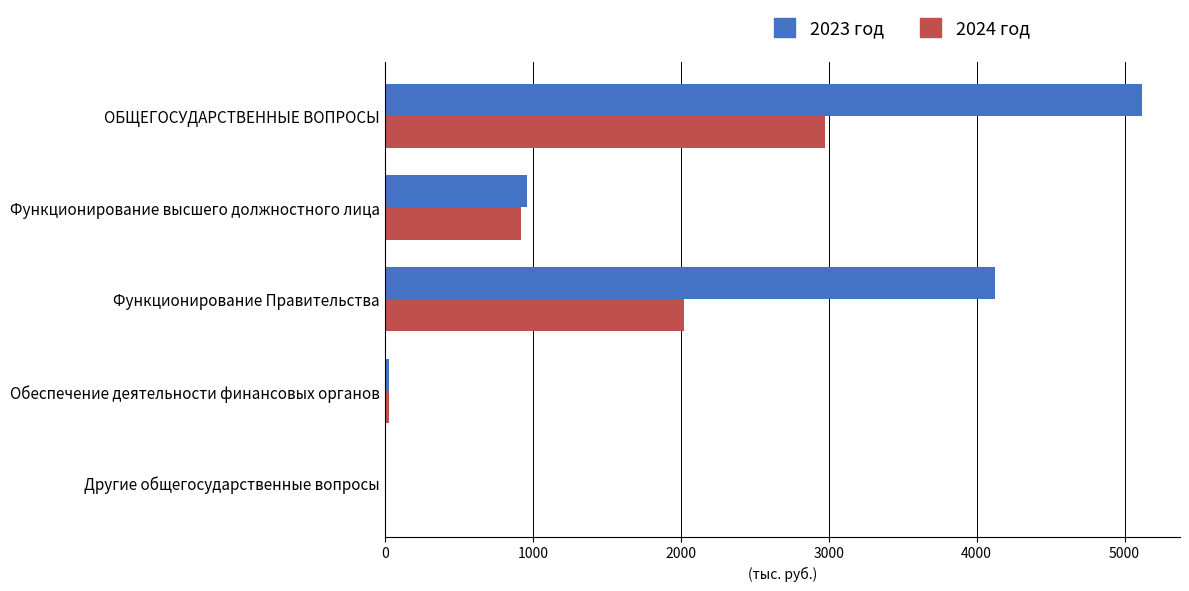

True or false: 2023 год has a value of 6444.0 at Функционирование Правительства.

False